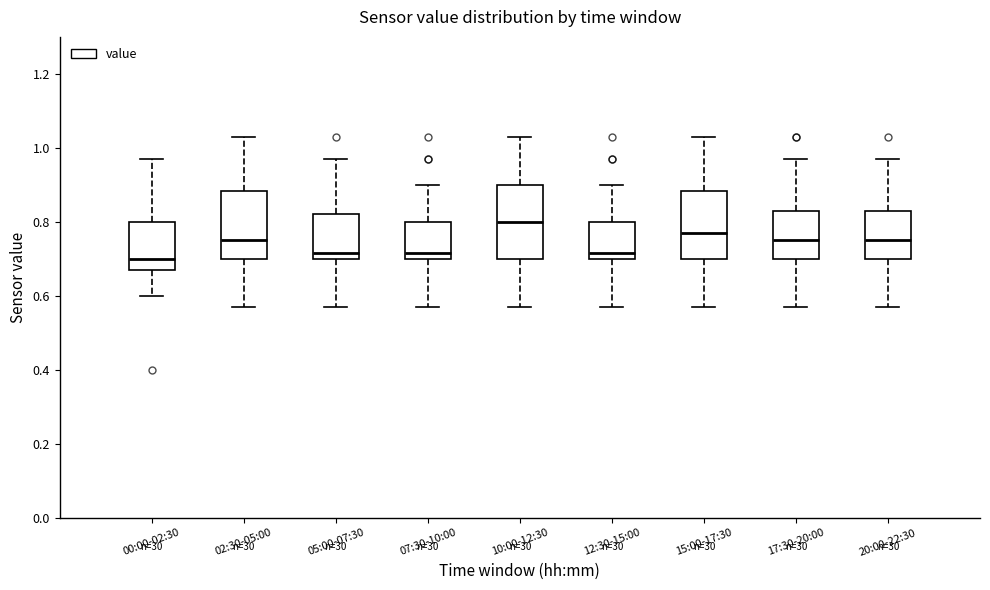

Where does the upper whisker of the box for 10:00-12:30 end on the y-axis? The values are not printed on the chart, so give them approximately, as read against the axis.

1.04